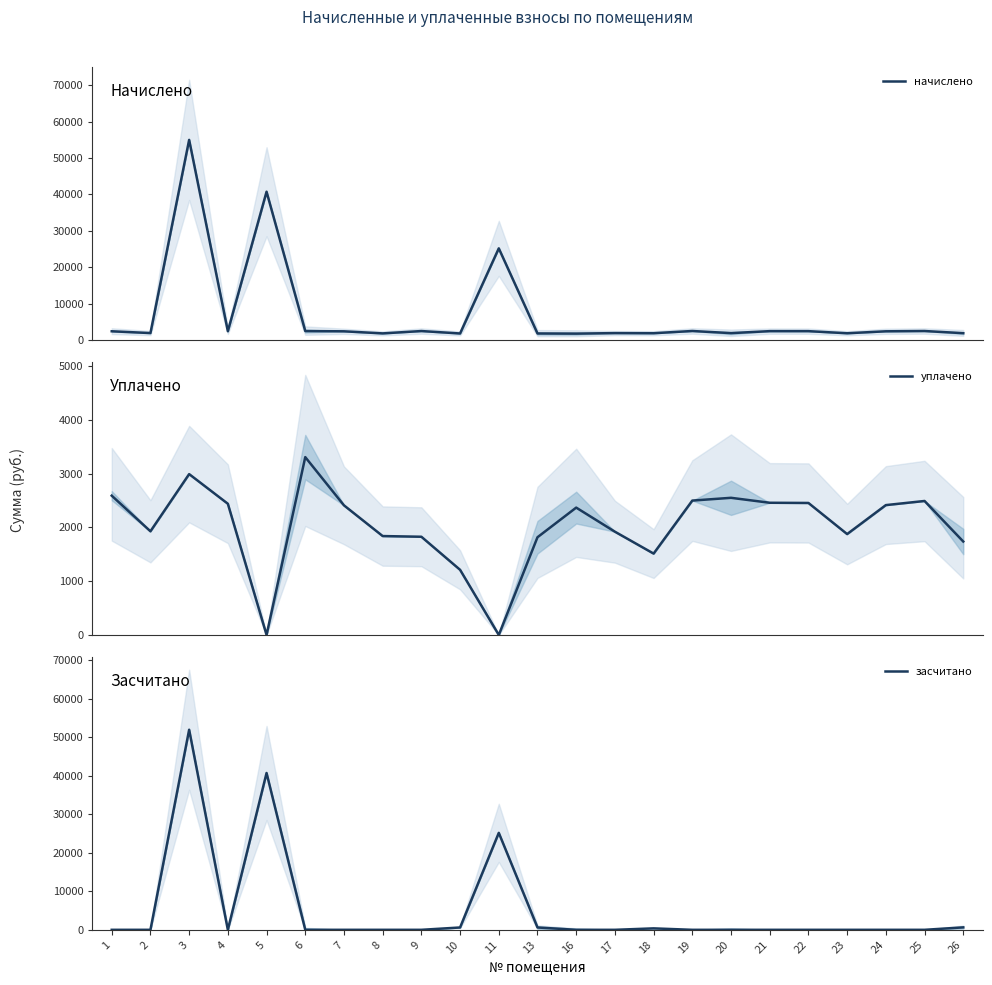

Is this an area chart (filled region under the line)?

No